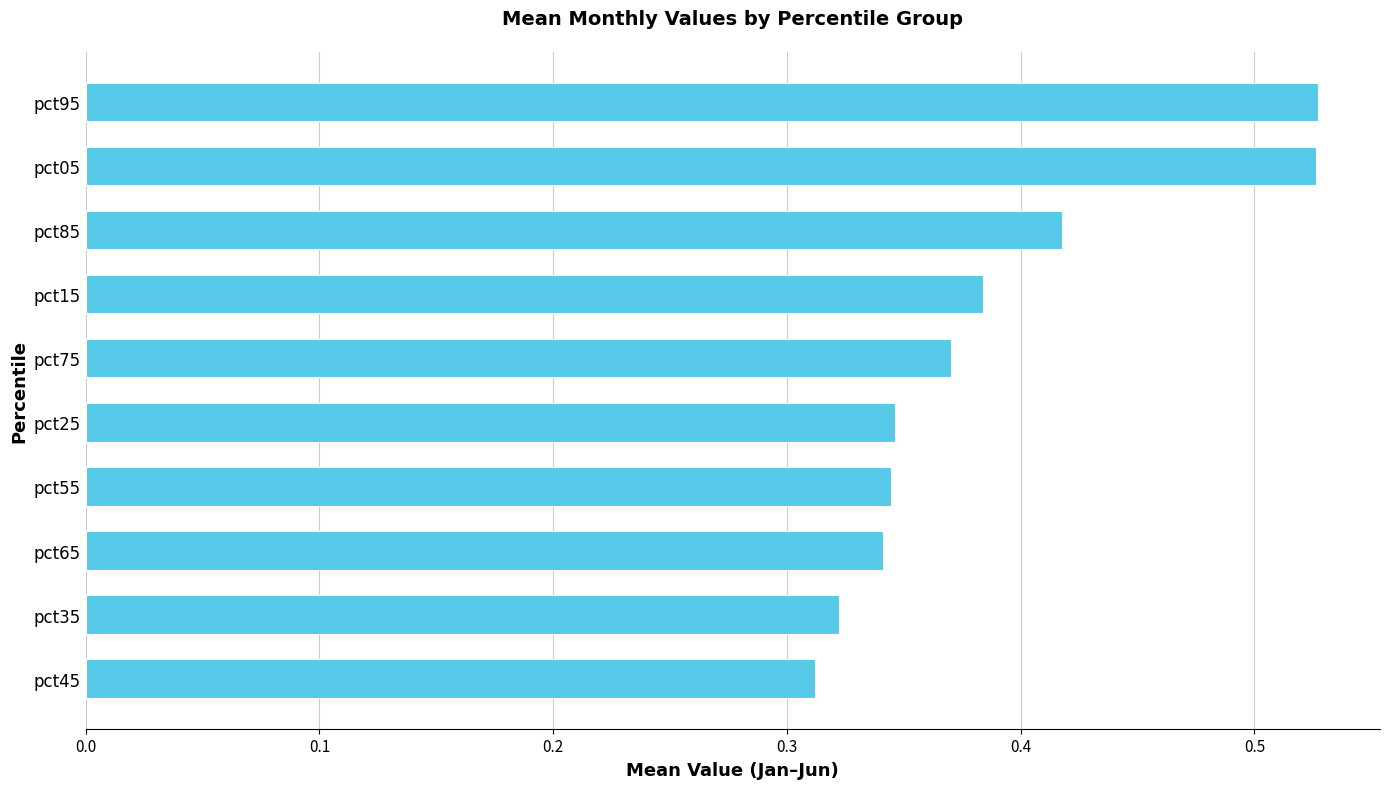

True or false: the data shows 0.5 at pct45.

False